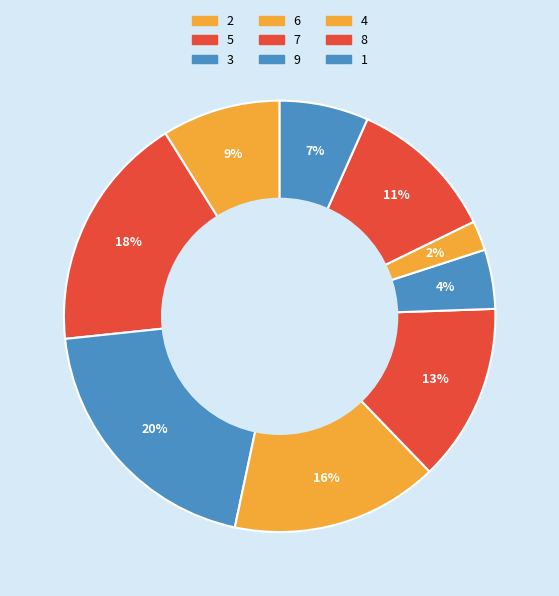

Count the number of slices in the pie.

9